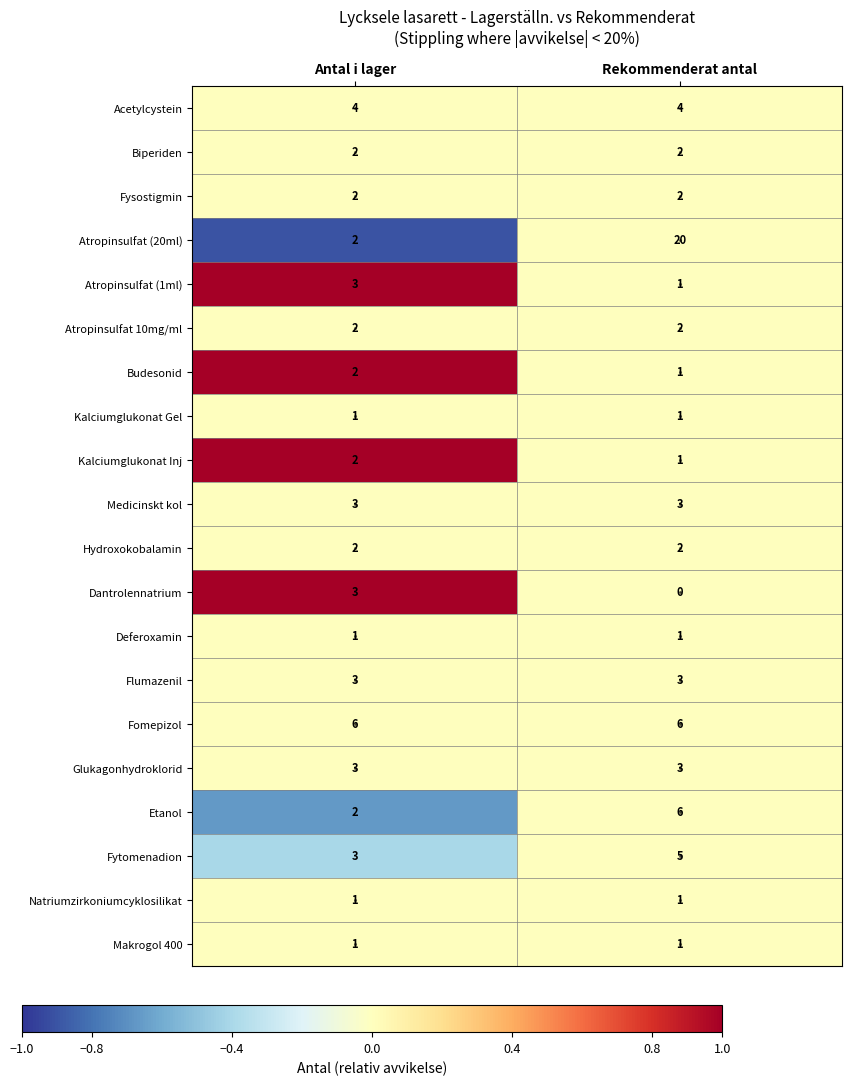

What is the sum of all Acetylcystein values?

8